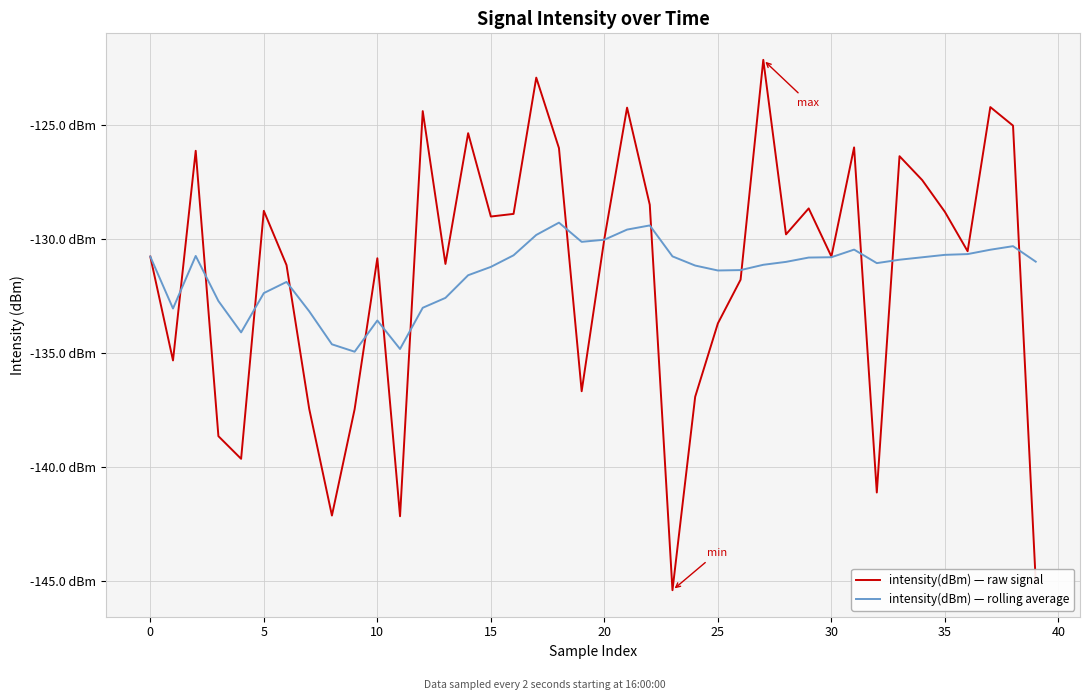

Reading left to right, extract all data points from this chart.

intensity(dBm) — raw signal: -130.8	-135.3	-126.1	-138.6	-139.6	-128.8	-131.2	-137.5	-142.1	-137.5	-130.9	-142.2	-124.4	-131.1	-125.4	-129.0	-128.9	-122.9	-126.0	-136.7	-130.0	-124.3	-128.5	-145.4	-136.9	-133.7	-131.8	-122.2	-129.8	-128.7	-130.8	-126.0	-141.1	-126.4	-127.4	-128.8	-130.5	-124.2	-125.0	-145.0
intensity(dBm) — rolling average: -130.8	-133.1	-130.8	-132.7	-134.1	-132.4	-131.9	-133.2	-134.6	-134.9	-133.6	-134.8	-133.0	-132.6	-131.6	-131.2	-130.7	-129.8	-129.3	-130.1	-130.0	-129.6	-129.4	-130.8	-131.2	-131.4	-131.4	-131.1	-131.0	-130.8	-130.8	-130.5	-131.1	-130.9	-130.8	-130.7	-130.7	-130.5	-130.3	-131.0